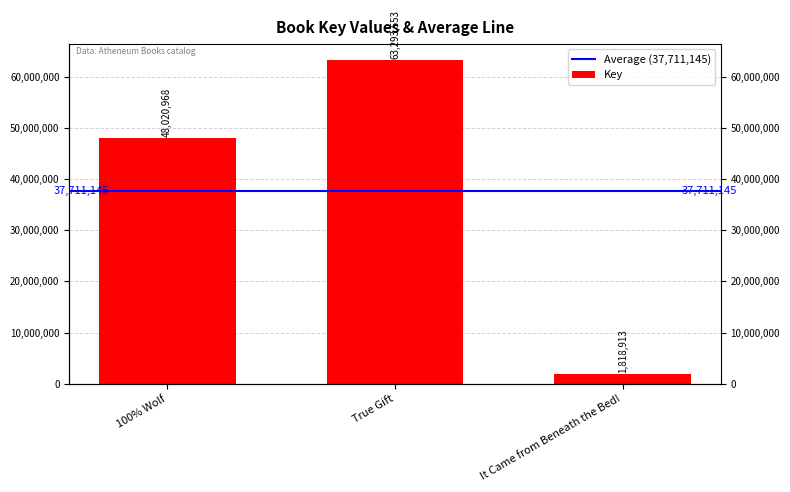

How many bars are there in total?

3